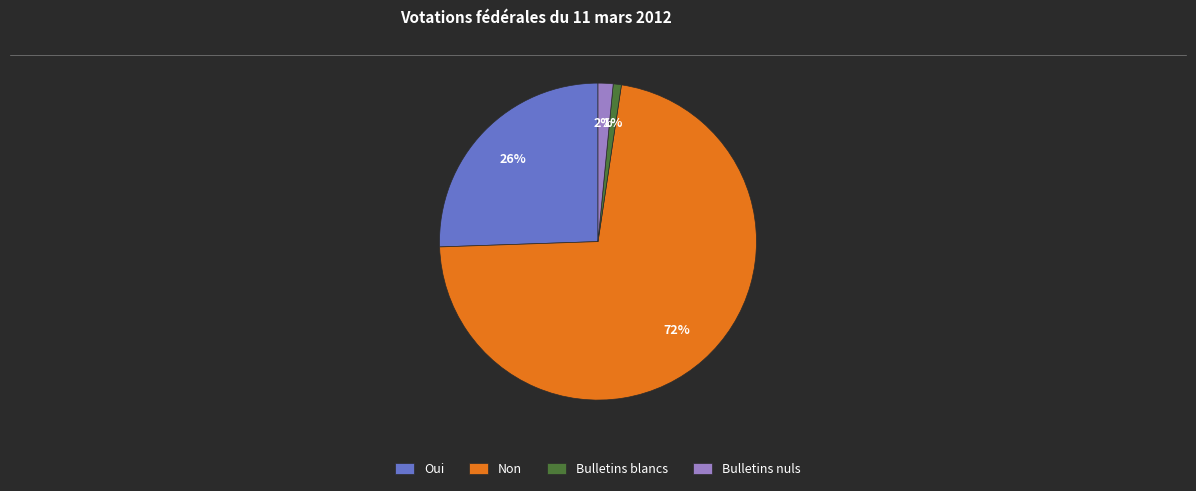

Does Non represent more than half of the total?

Yes